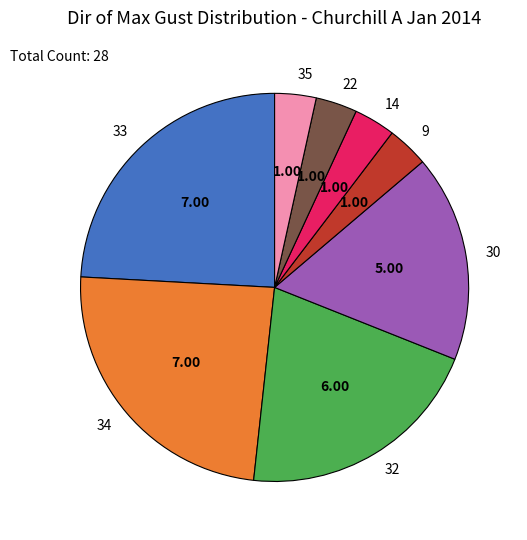

Is it true that 34 is 24% of the pie?

True